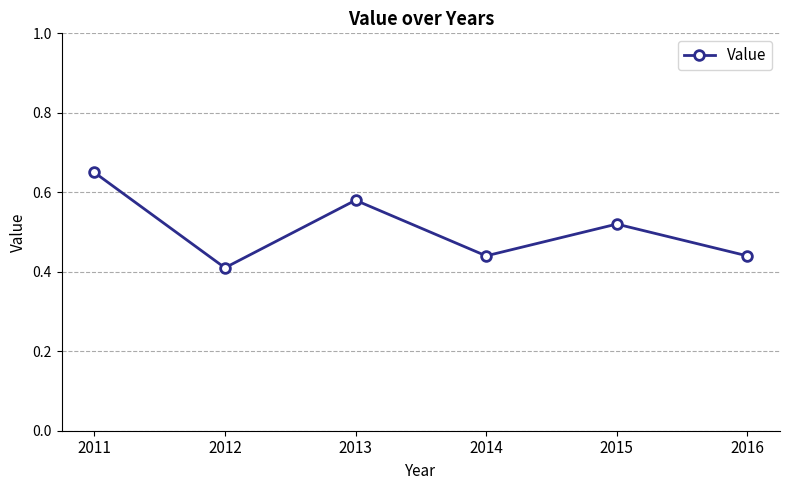

How many lines are shown in the chart?

1